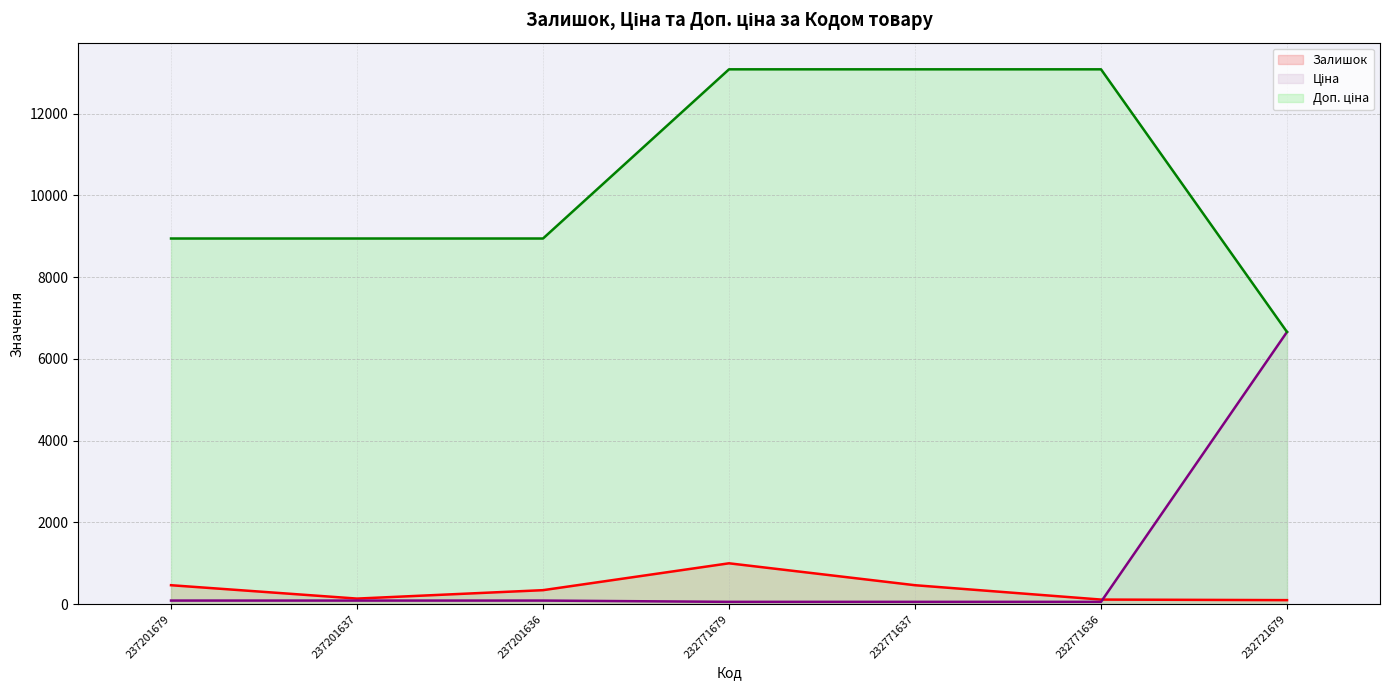

Does the chart display data point markers on the line(s)?

No